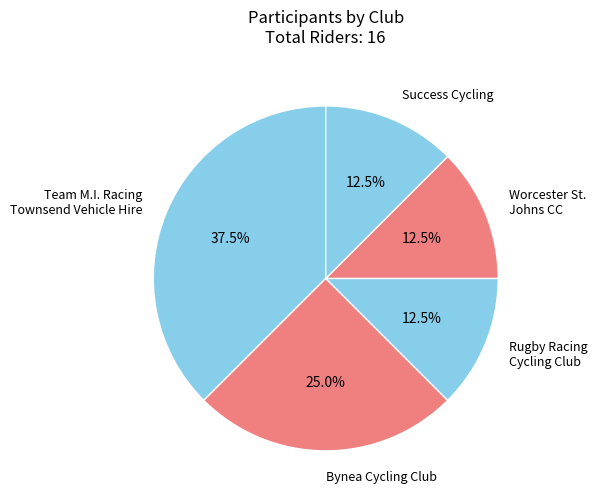

To the nearest percent, what is the difference between the largest and smallest slice percentages?

25%